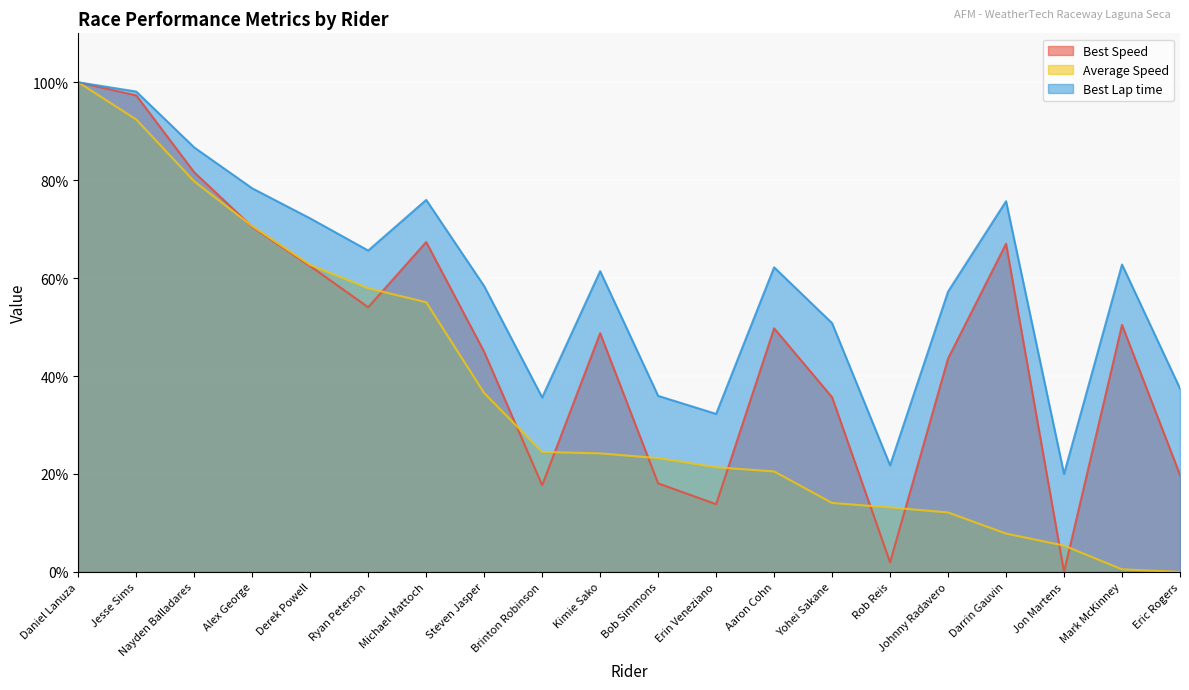

How many values in Total Time are above zero?

19